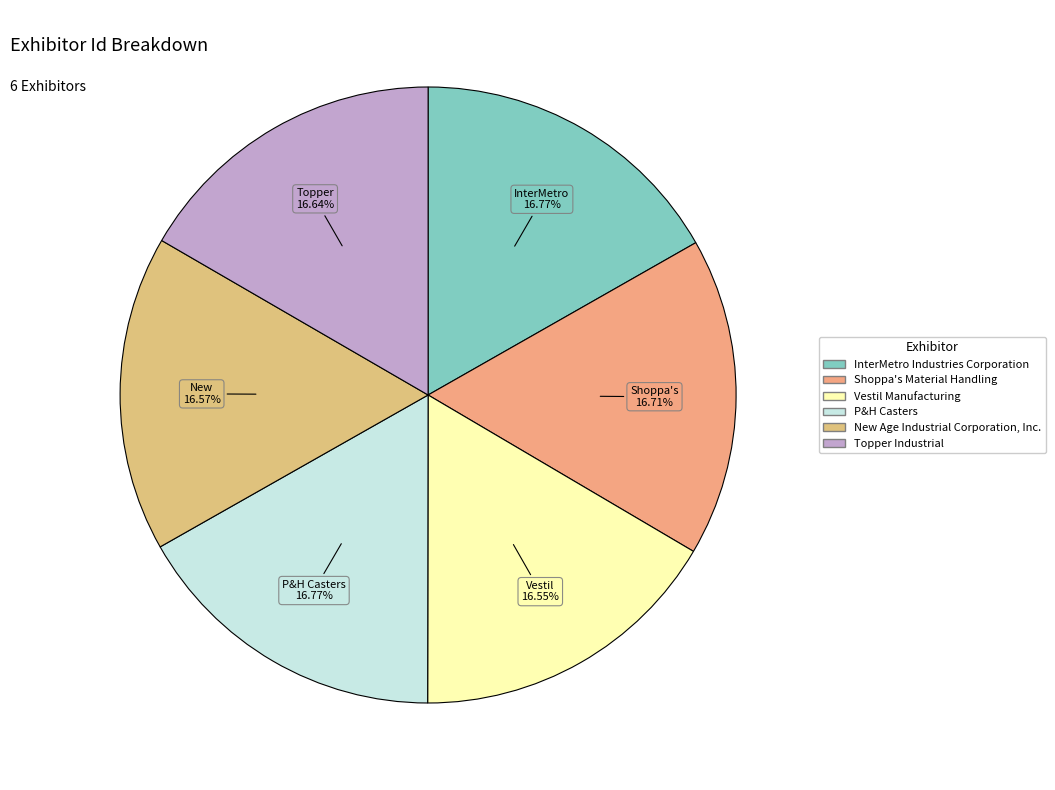

Is the sum of InterMetro Industries Corporation and Vestil Manufacturing greater than half?

No